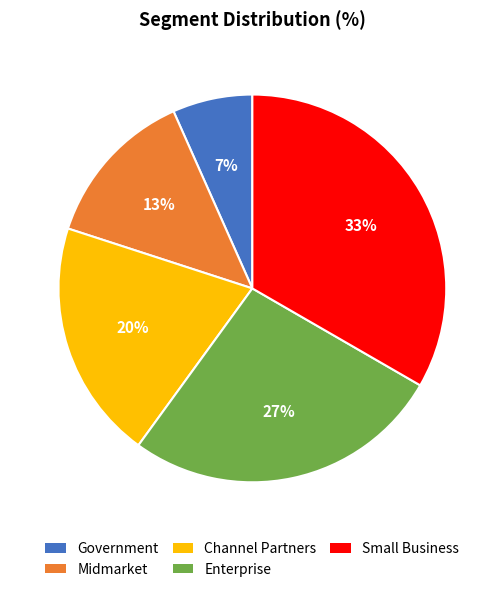

True or false: Government accounts for 7% of the total.

True